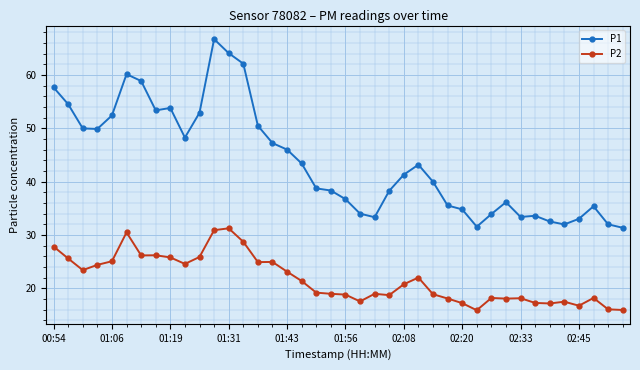

Which series has the largest range (max minus min)?

P1